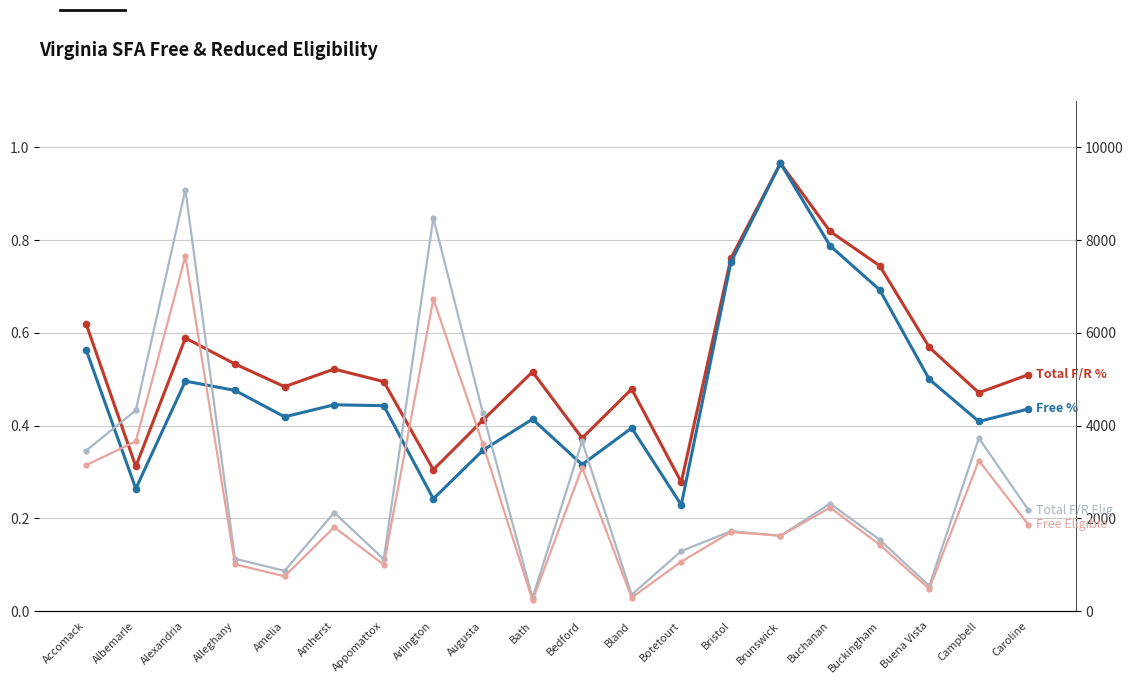

What is the label of the 15th point from the left?

Brunswick